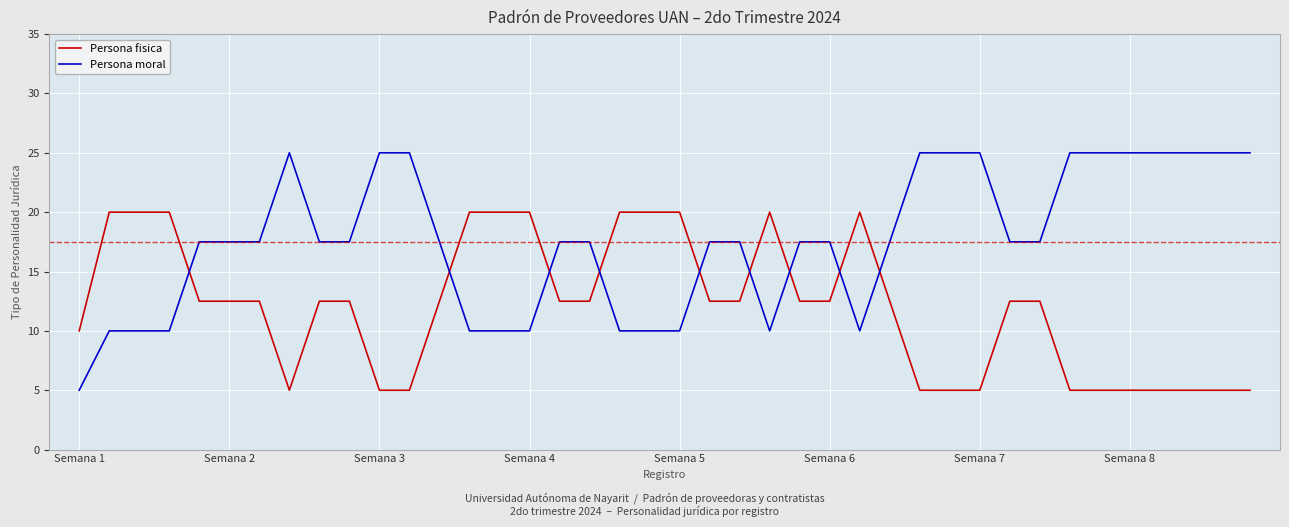

Which series has the widest spread of values?

Persona moral